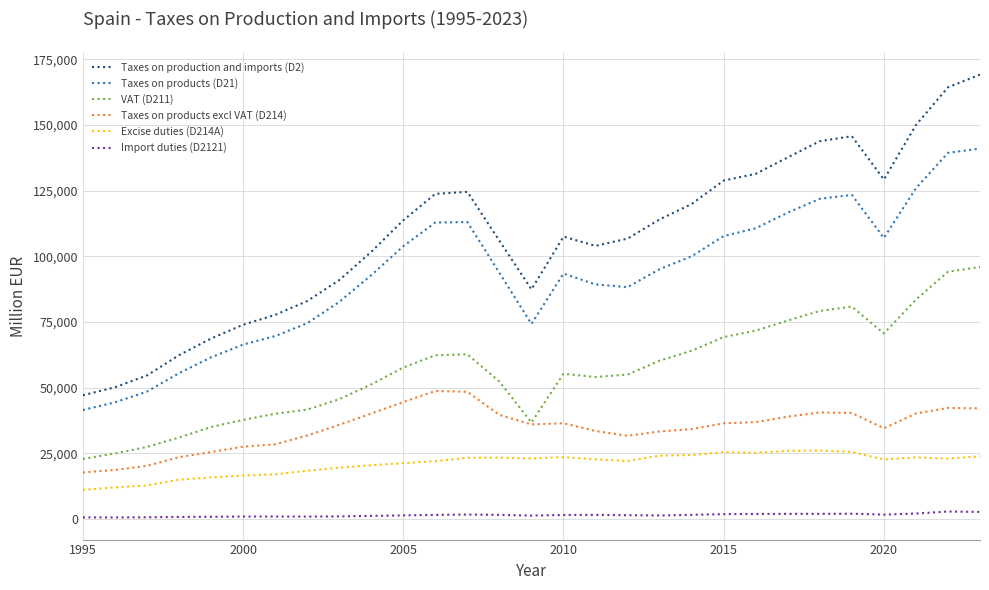

Which series has the largest total across all categories?

Taxes on production and imports (D2)